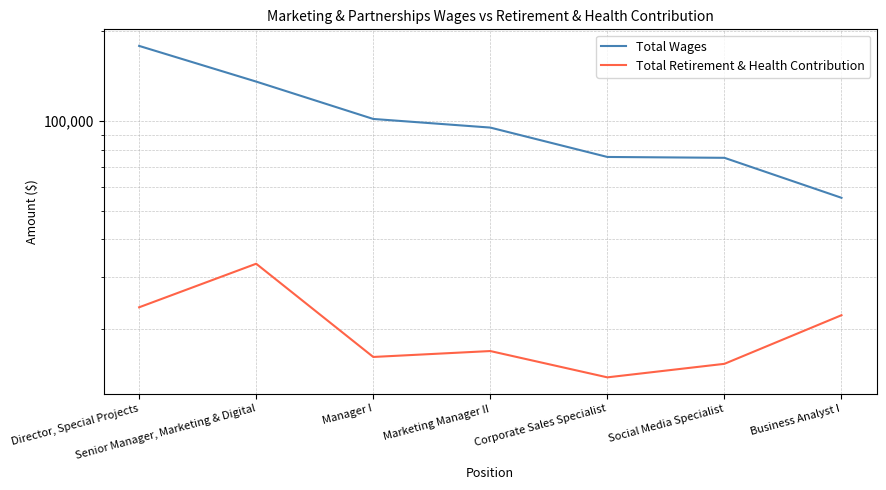

Which series has the largest total across all categories?

Total Wages